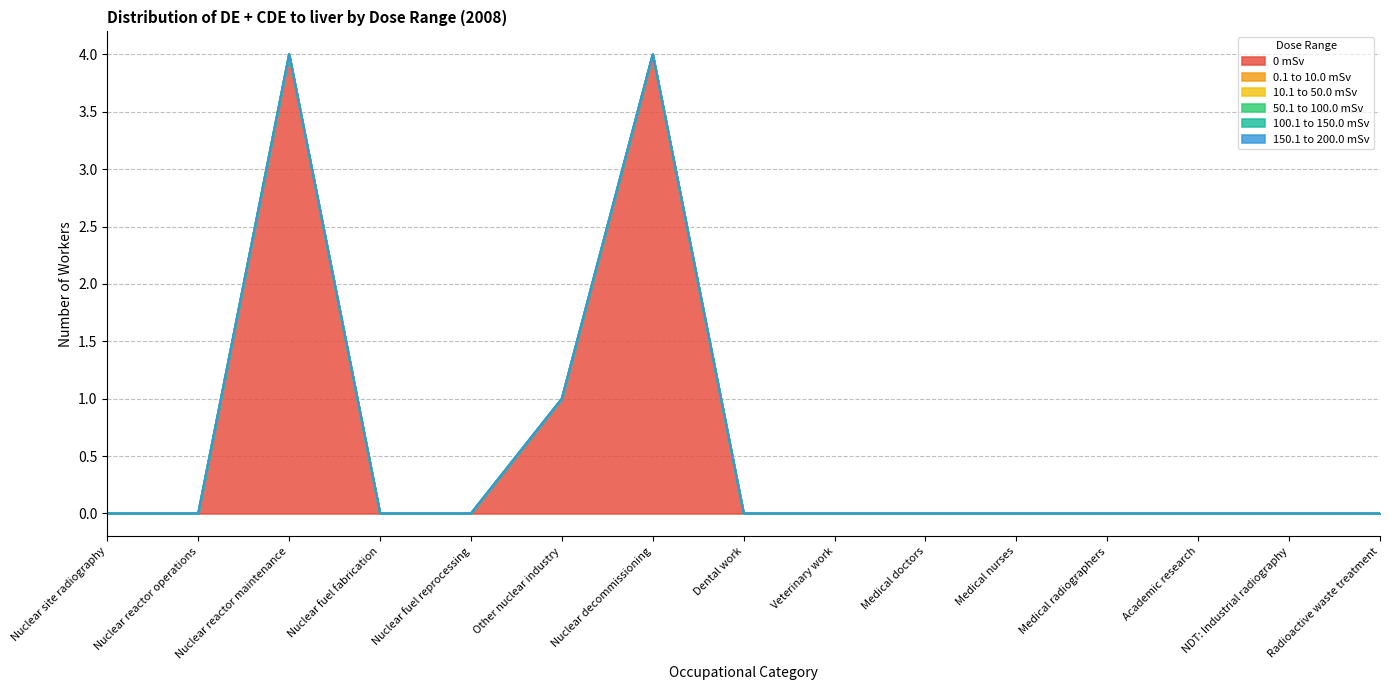

Does the chart display data point markers on the line(s)?

No